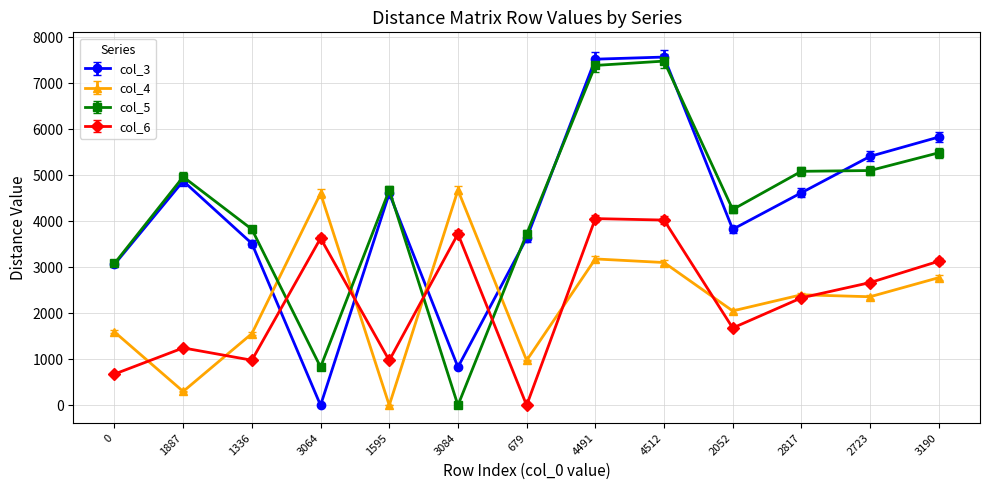

Between which two adjacent categories do col_4 and col_3 first intersect?

1336 and 3064